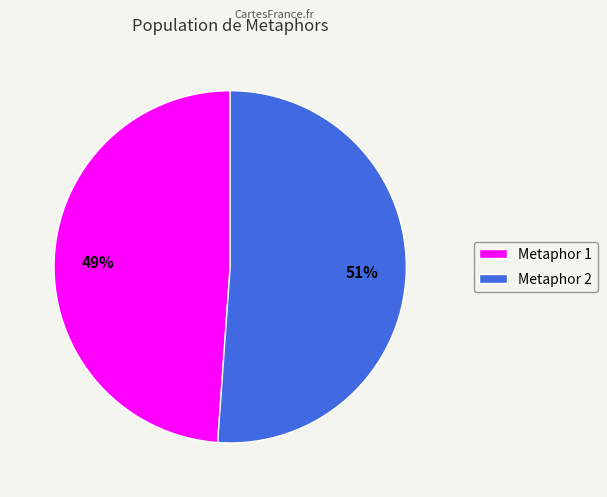

Rank the categories by value from highest to lowest.

Metaphor 2, Metaphor 1